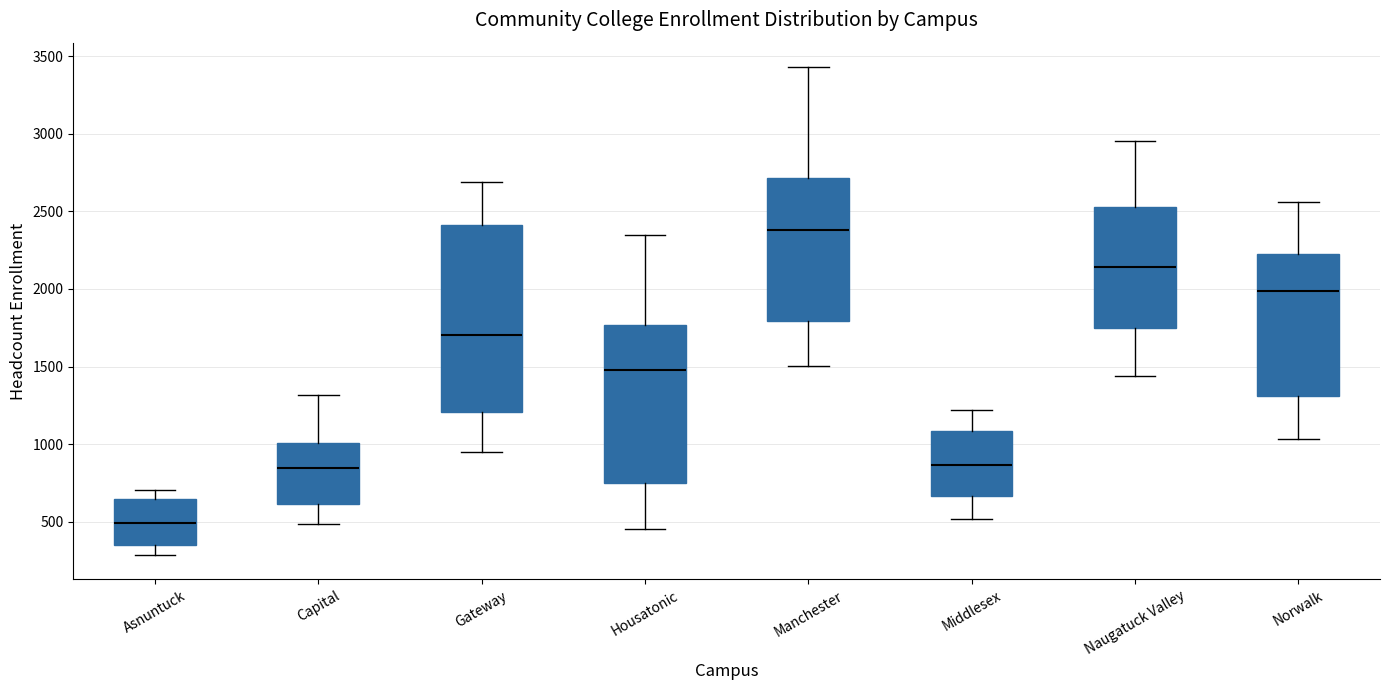

Which box's median line is the highest?

Manchester